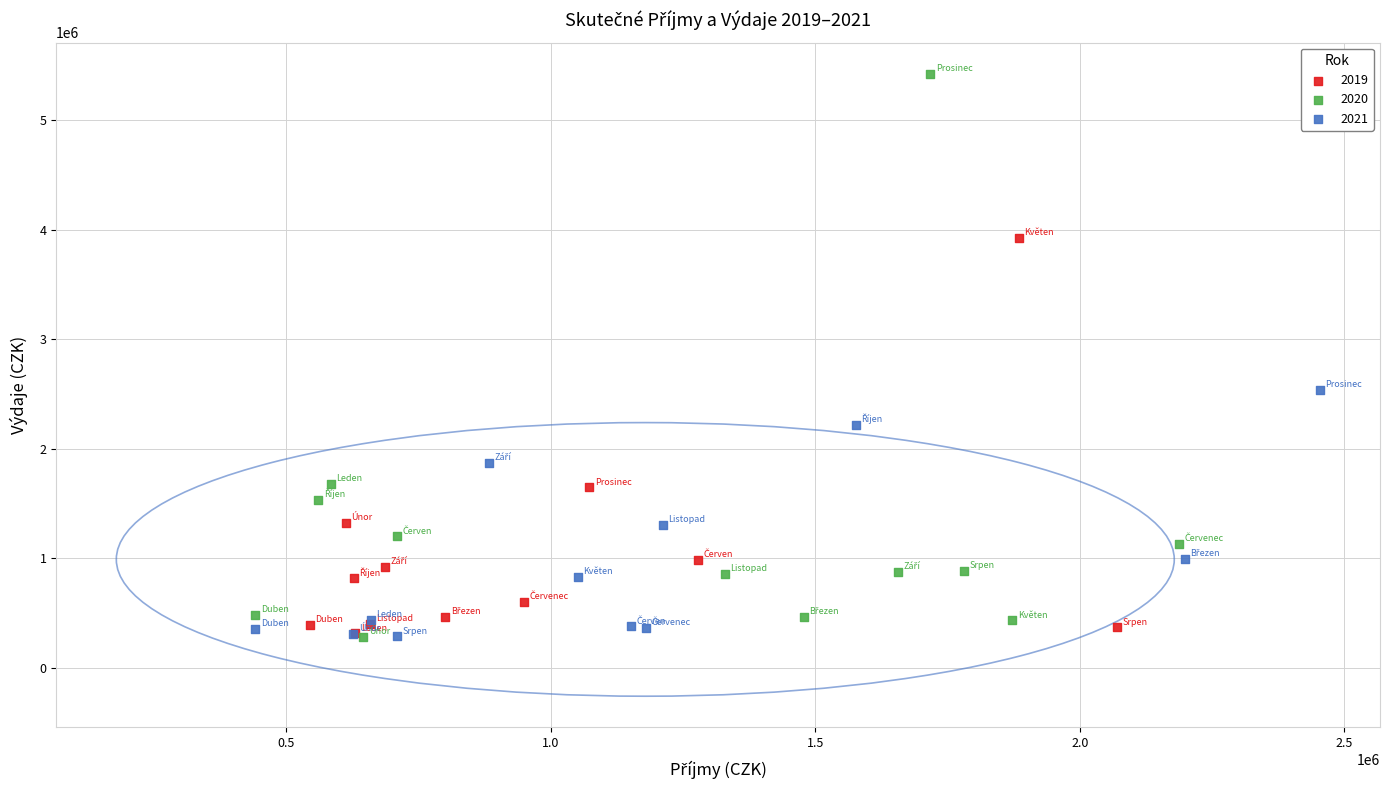

Which series contains the highest Y value?

2020